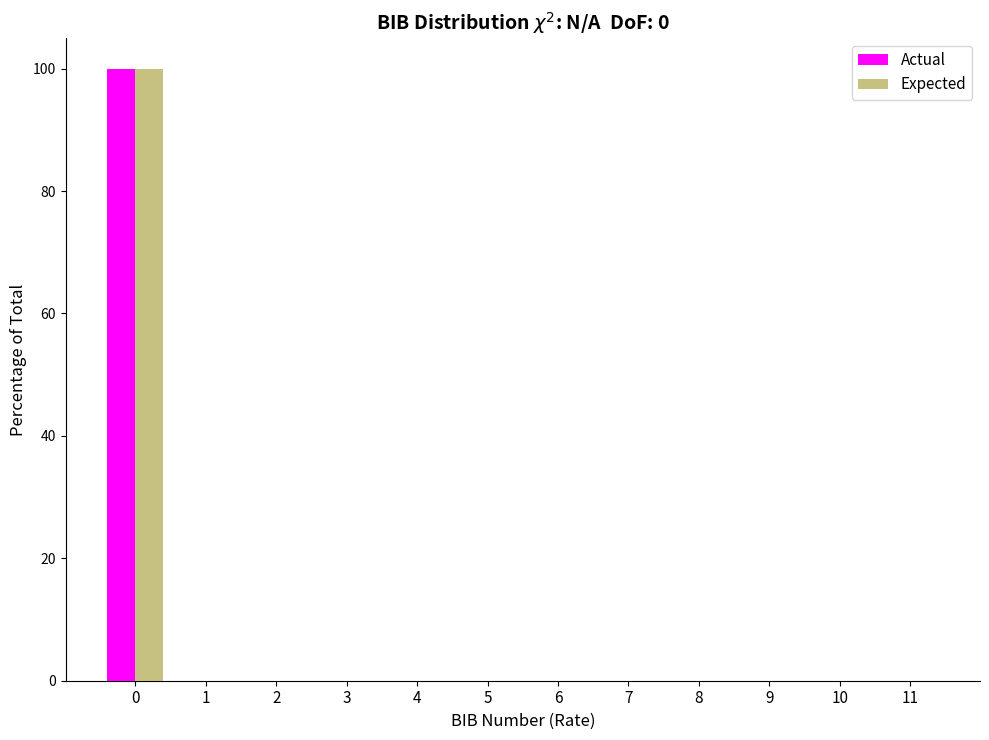

Reading left to right, transcribe all the data shown in this chart.

Actual: 0=100	1=0	2=0	3=0	4=0	5=0	6=0	7=0	8=0	9=0	10=0	11=0
Expected: 0=100	1=0	2=0	3=0	4=0	5=0	6=0	7=0	8=0	9=0	10=0	11=0